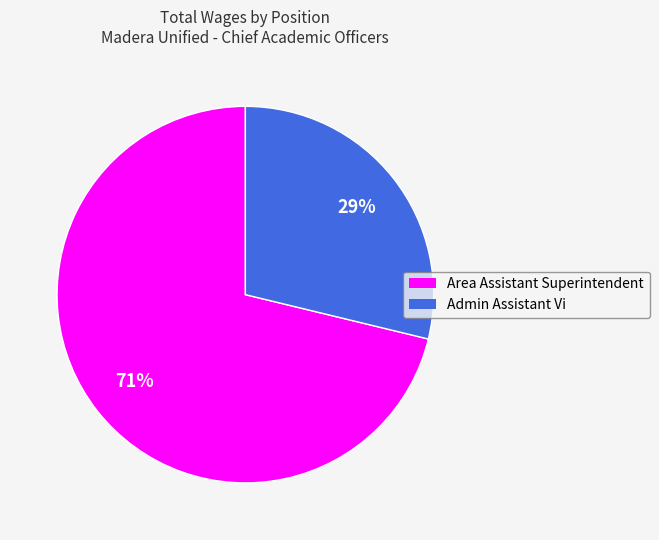

What percentage is the Admin Assistant Vi slice, to the nearest percent?

29%